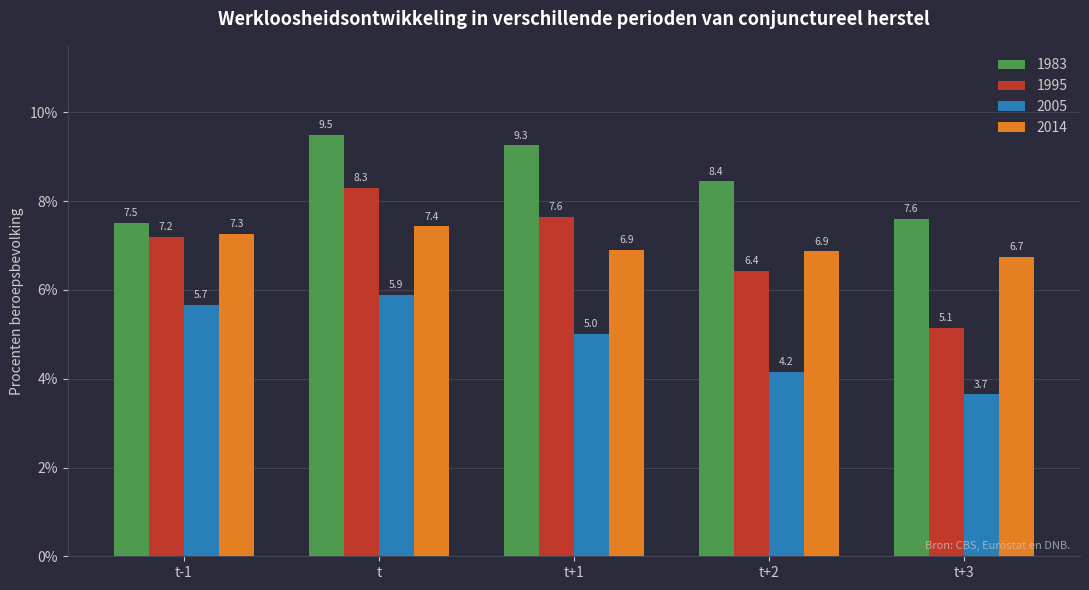

What is the difference between the highest and lowest values at t-1?

1.9